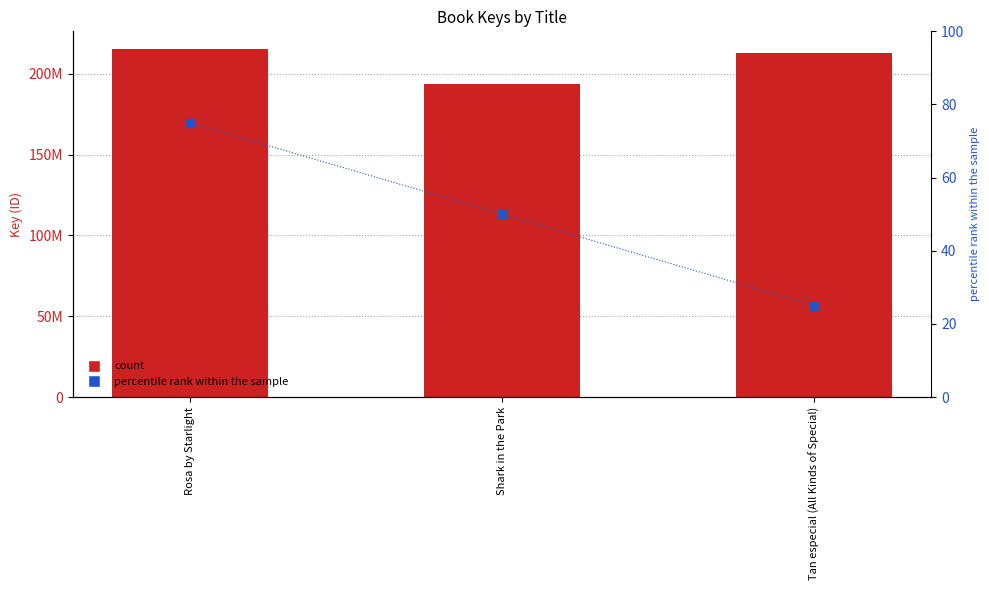

Which series reaches the maximum Y coordinate?

Key